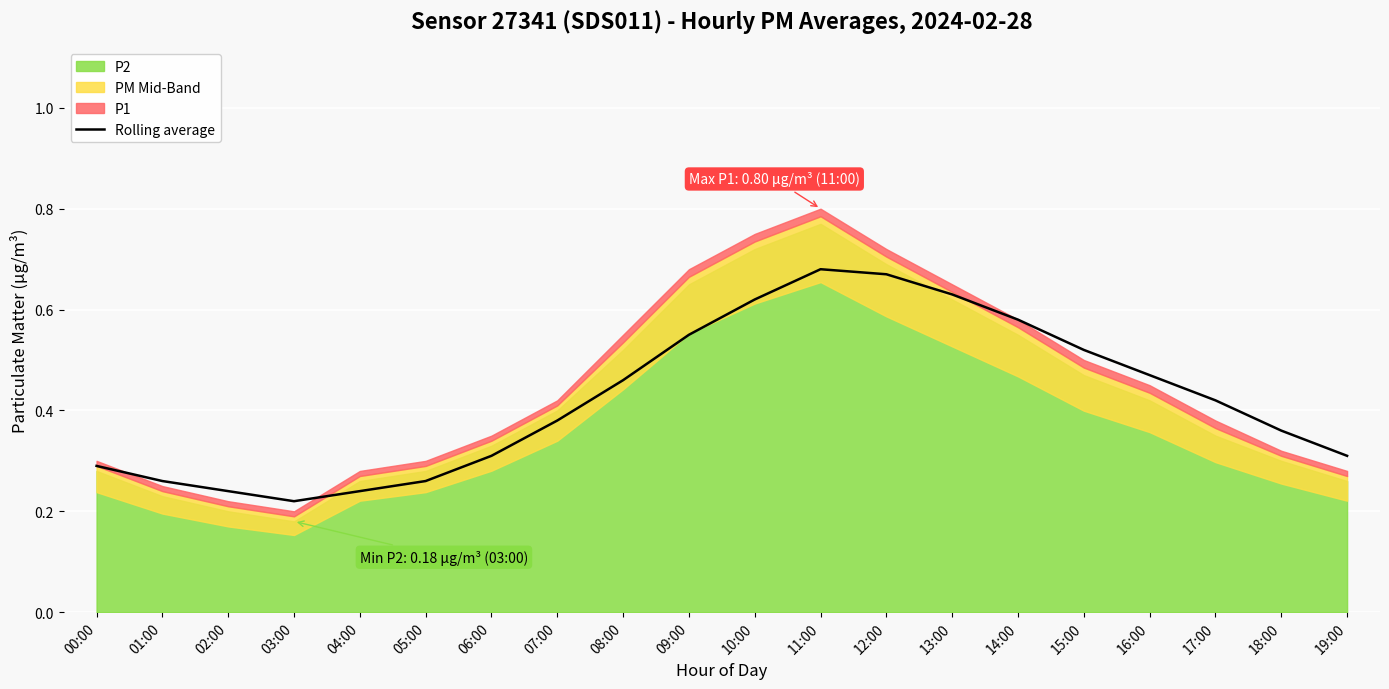

What is the minimum value shown in the chart?

0.2